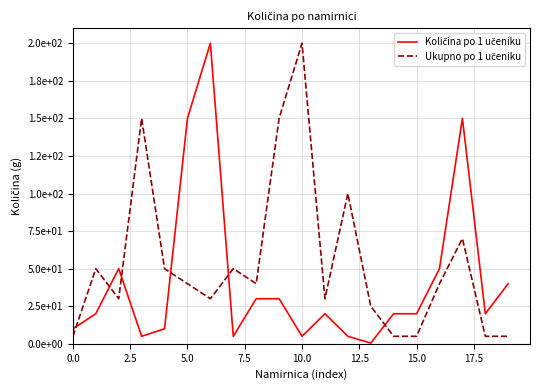

What is the minimum value shown in the chart?

0.5